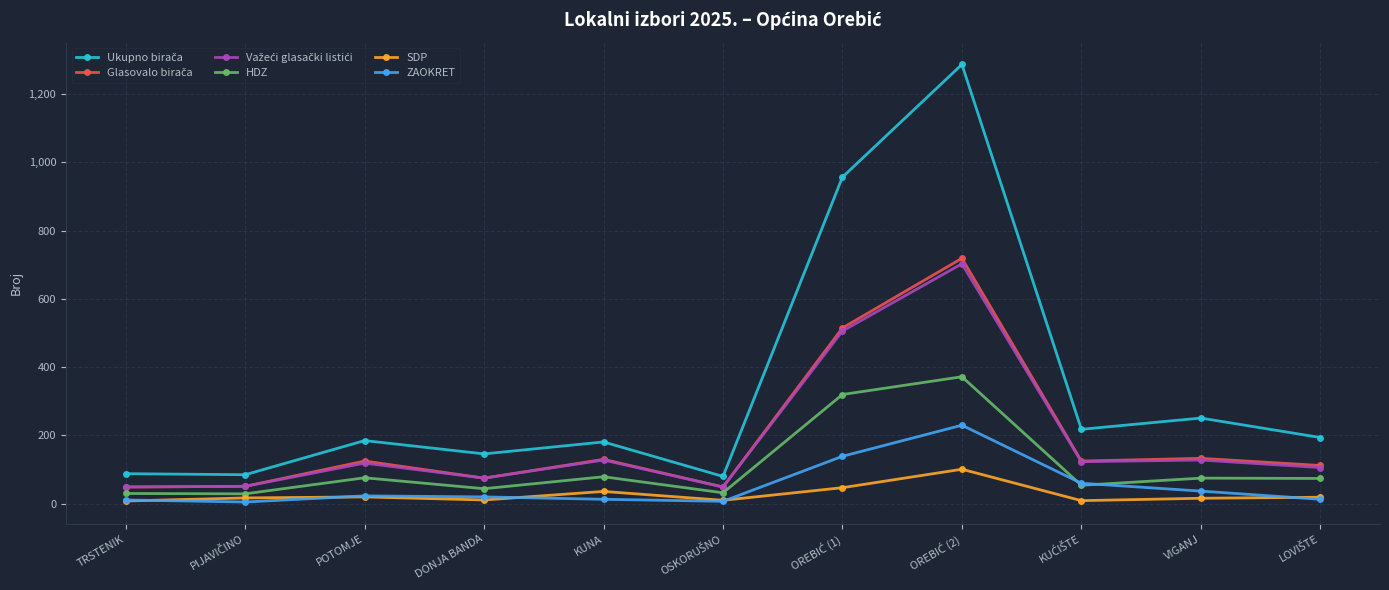

What is the highest value of the HDZ series?

372